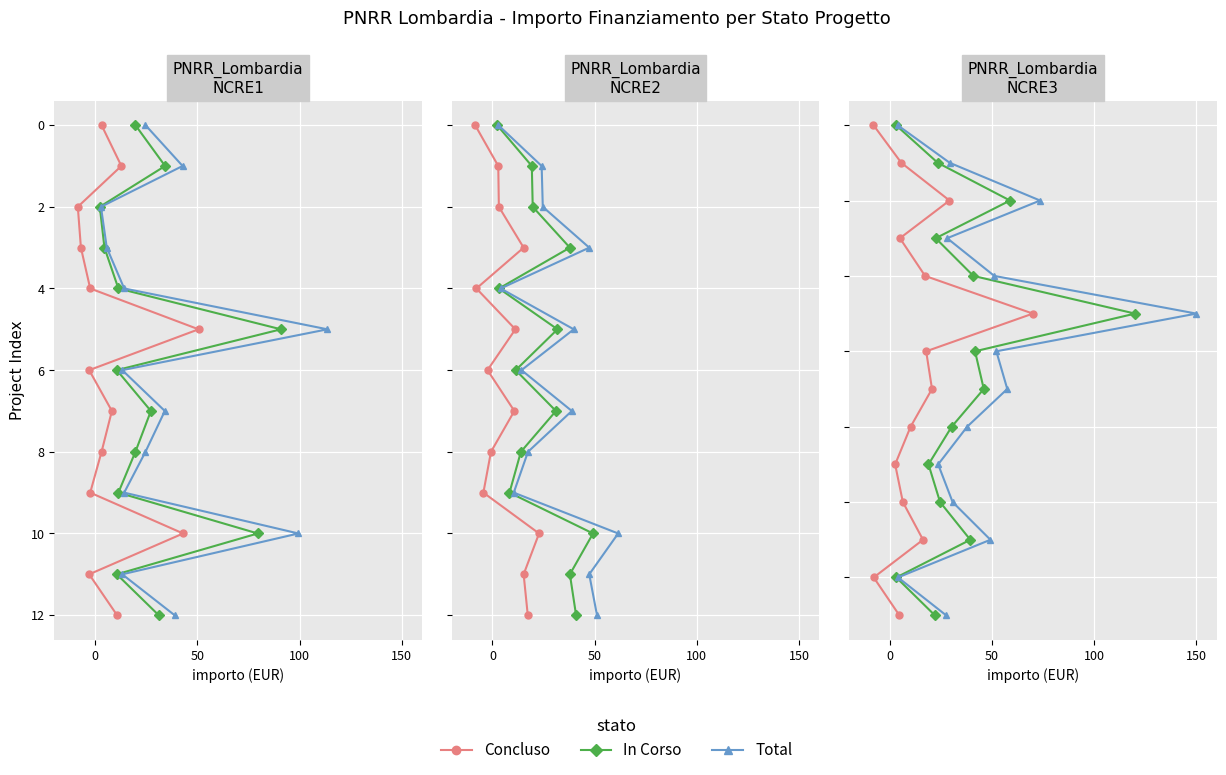

Rank the series by their maximum value, from lowest to highest.

Concluso, In Corso, Total